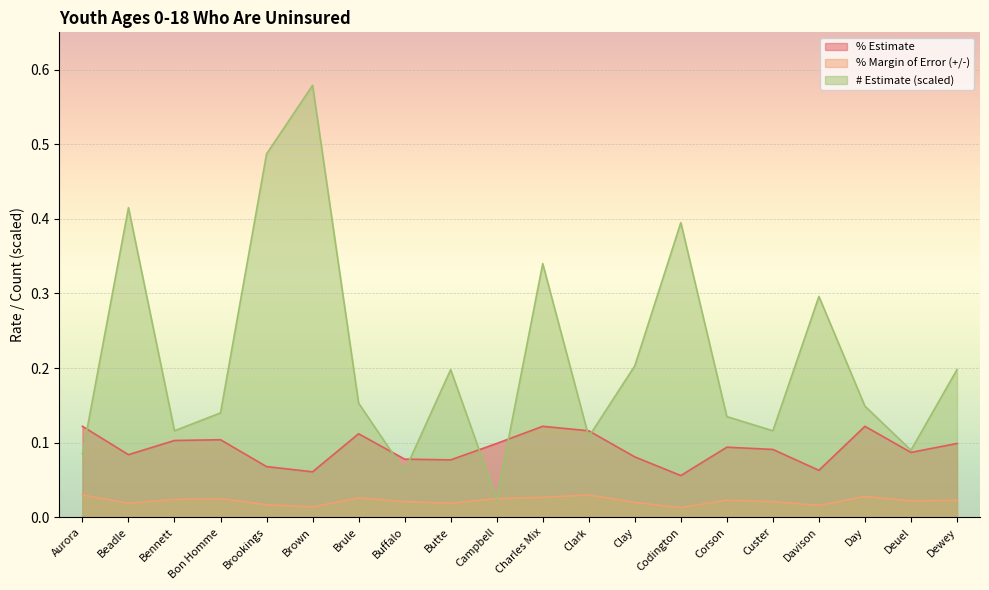

Which series ends up on top after the final intersection of % Estimate and # Estimate (scaled)?

# Estimate (scaled)